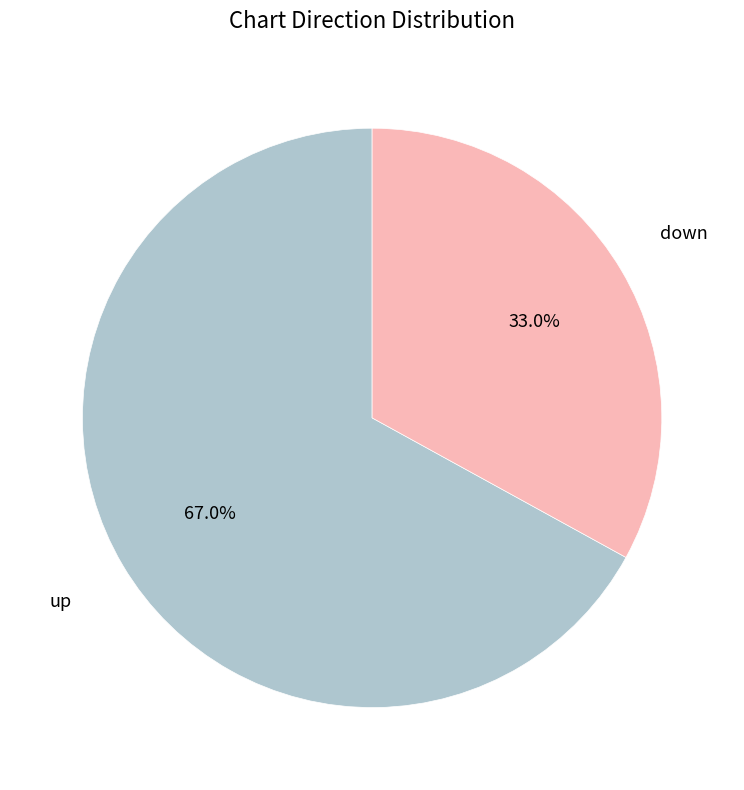

Rank the categories by value from highest to lowest.

up, down